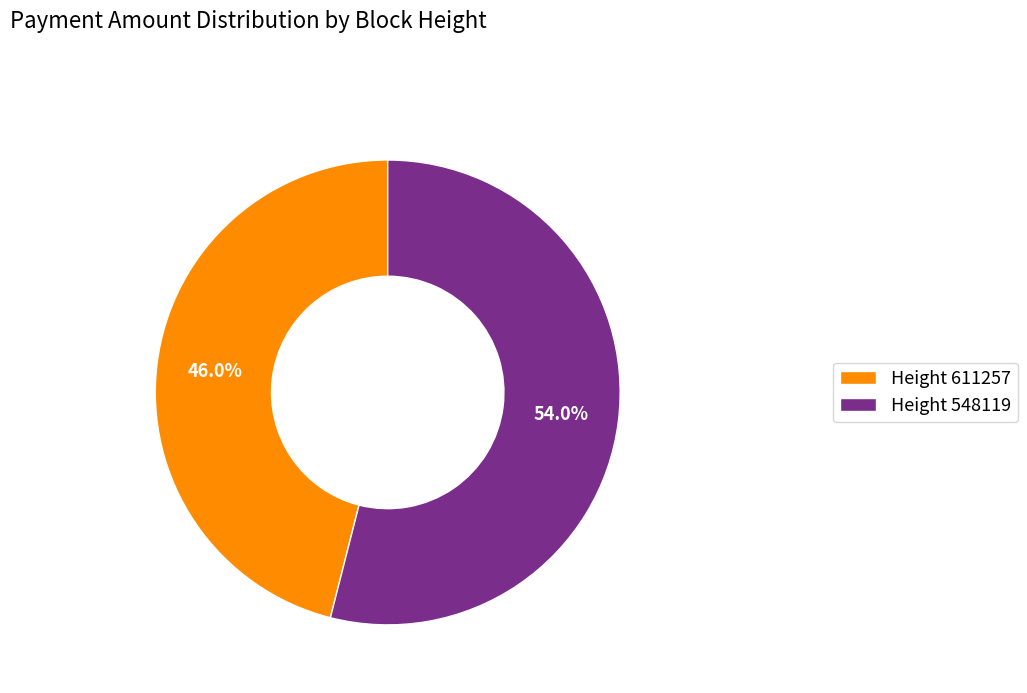

How many segments does this pie chart have?

2